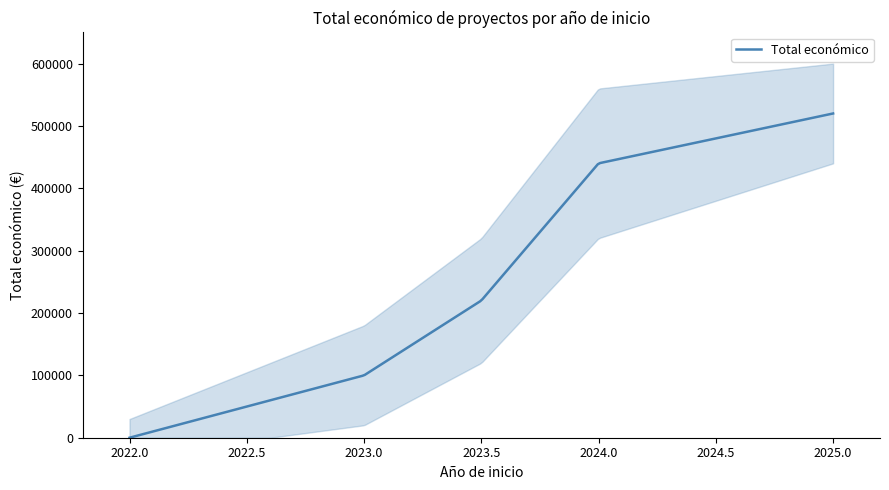

At which category does the chart reach its minimum across all series?

2022